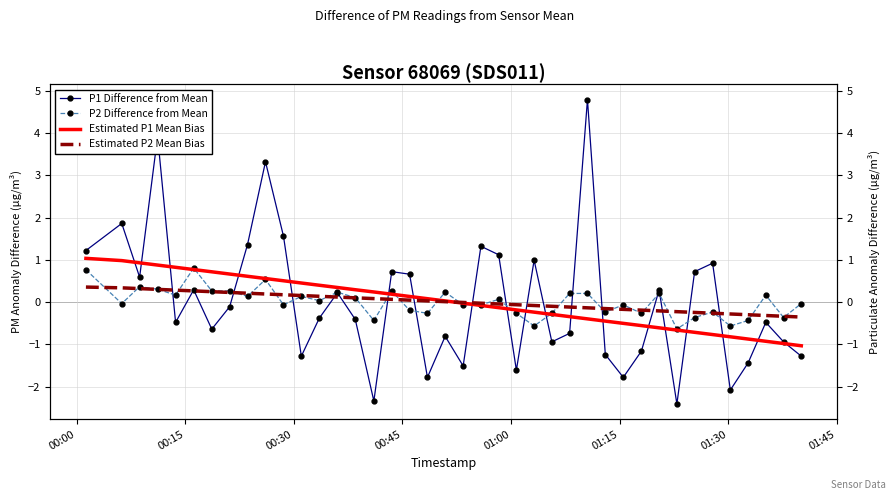

Is it true that P2 Difference from Mean equals 0.1 at 19?

False